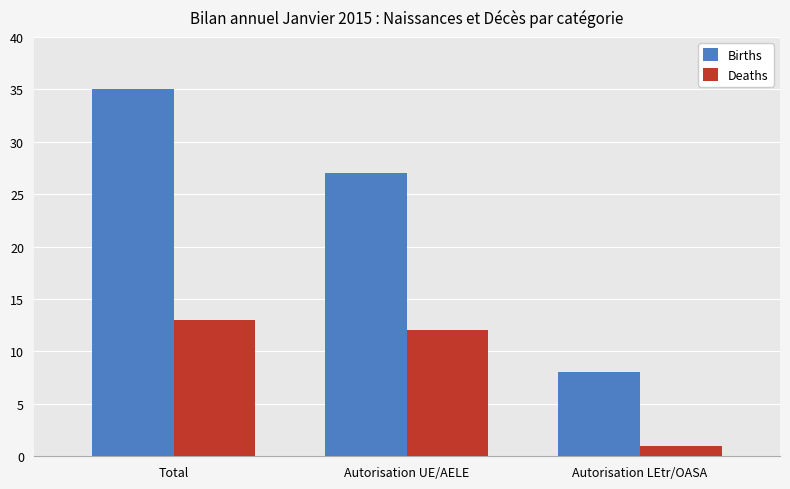

How many data points does each series have?

3